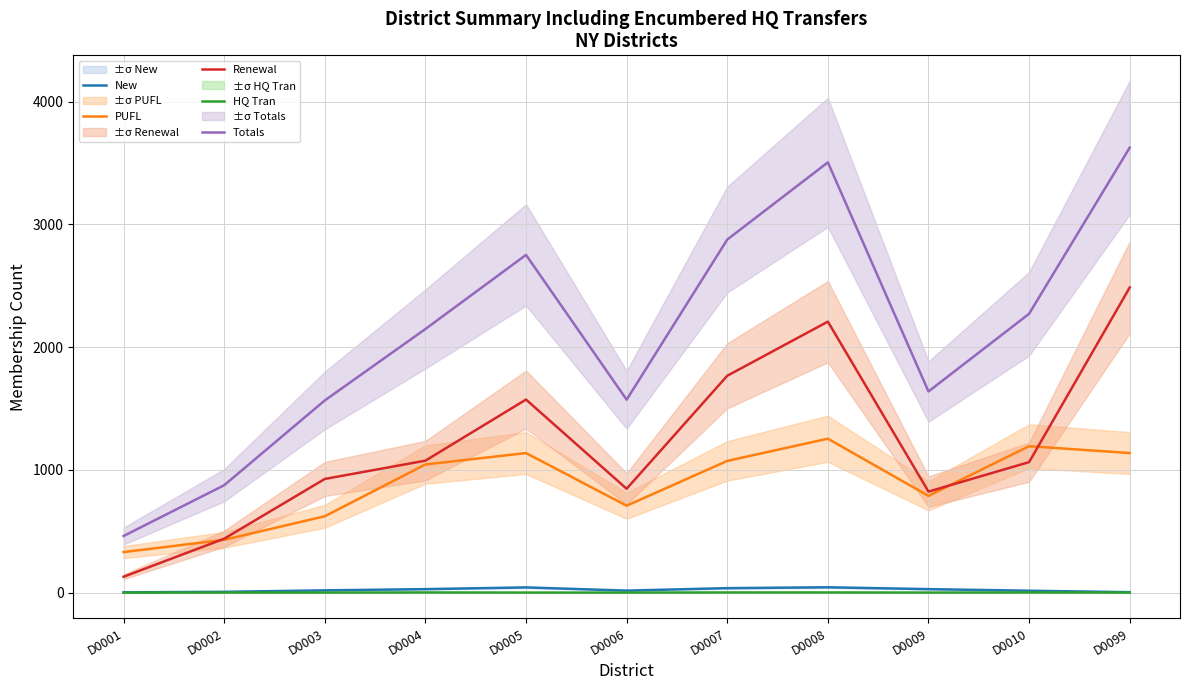

At D0002, list the series in order from smallest to largest.

HQ Tran, New, PUFL, Renewal, Totals